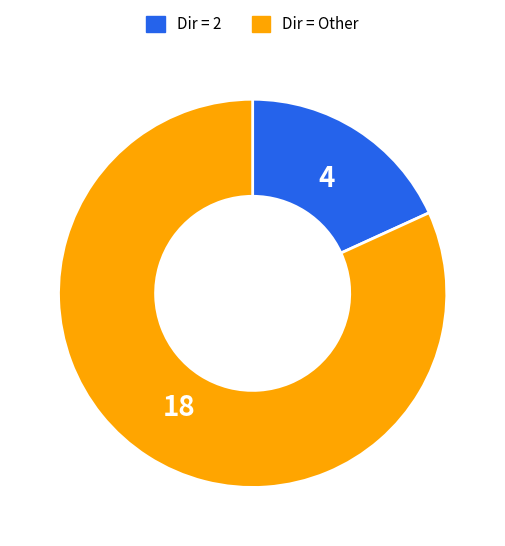

Is there any slice that represents more than half of the pie?

Yes